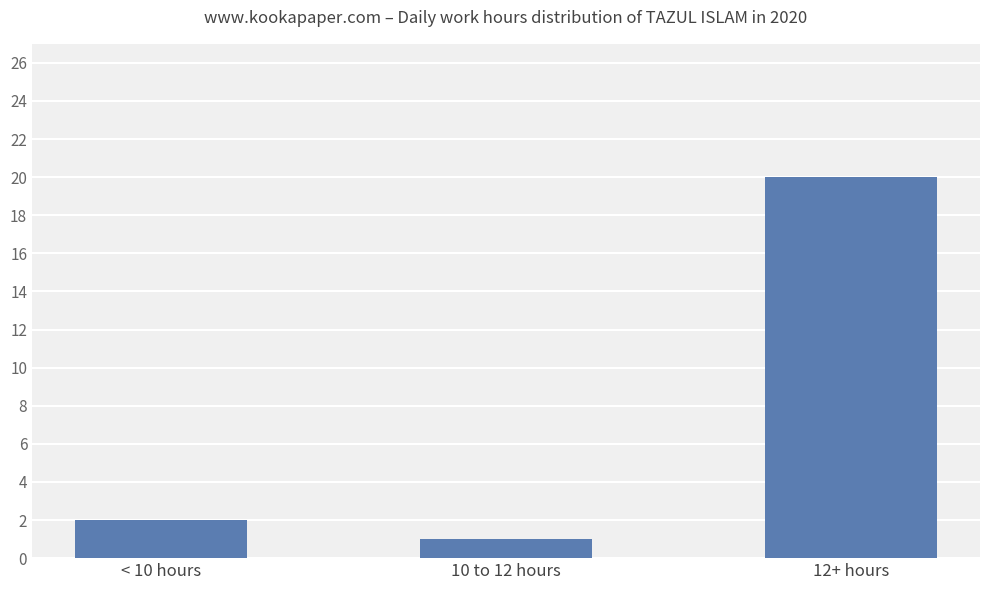

Reading left to right, extract all data points from this chart.

2	1	20